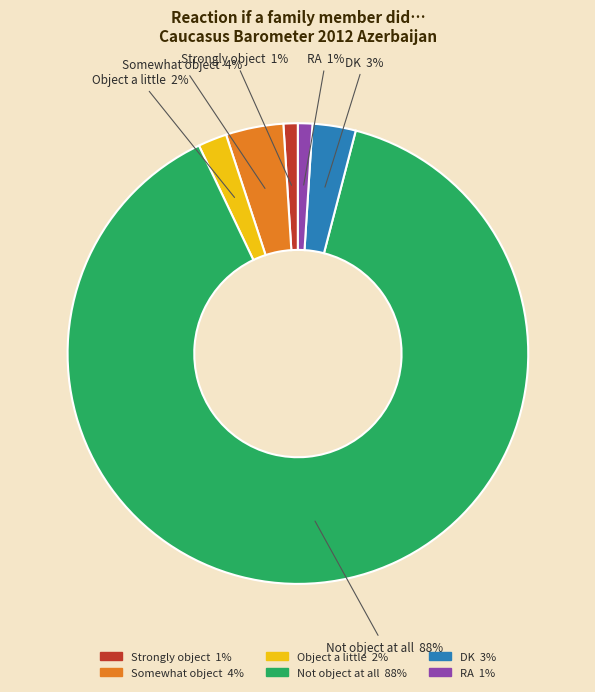

What percentage do DK and Not object at all together represent?

91.9%